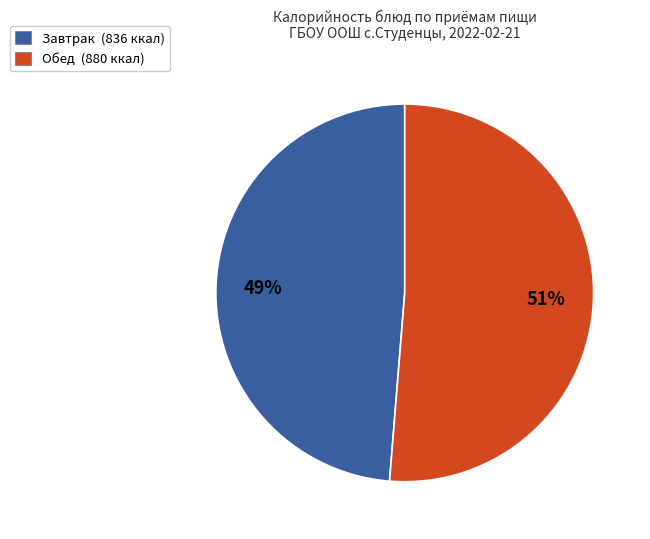

To the nearest percent, what is the average slice percentage?

50%